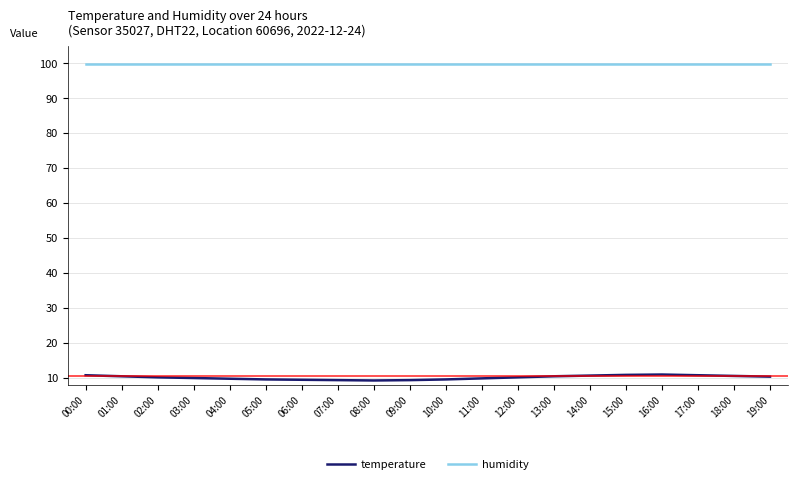

What are all the series names shown in the legend?

temperature, humidity